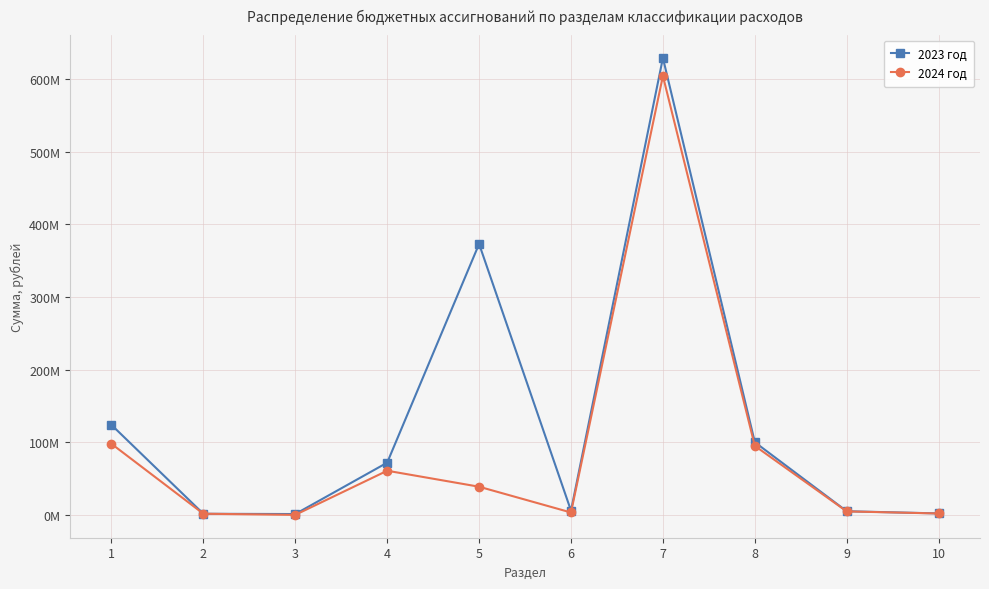

Reading left to right, extract all data points from this chart.

2023 год: 1=123869845.6	2=1513954.5	3=1143820.4	4=71857562.4	5=372951799.0	6=5803943.8	7=628982861.4	8=100000000.0	9=5000000.0	10=2000000.0
2024 год: 1=97815176.1	2=1583184.3	3=0.0	4=60766332.6	5=38751678.2	6=3273780.0	7=604188117.2	8=95000000.0	9=4800000.0	10=1900000.0